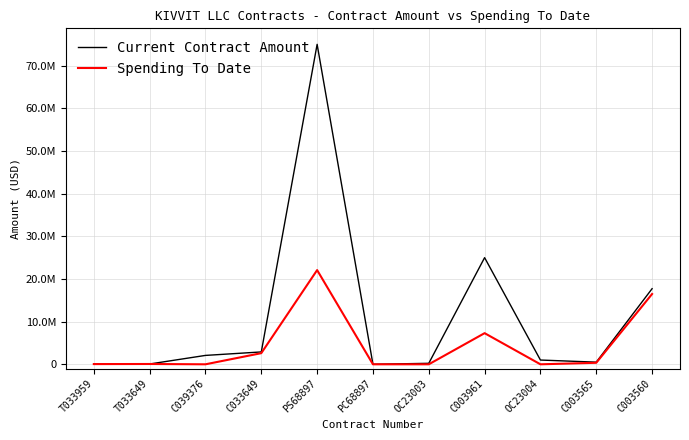

Which category has the highest value in the Spending To Date series?

PS68897